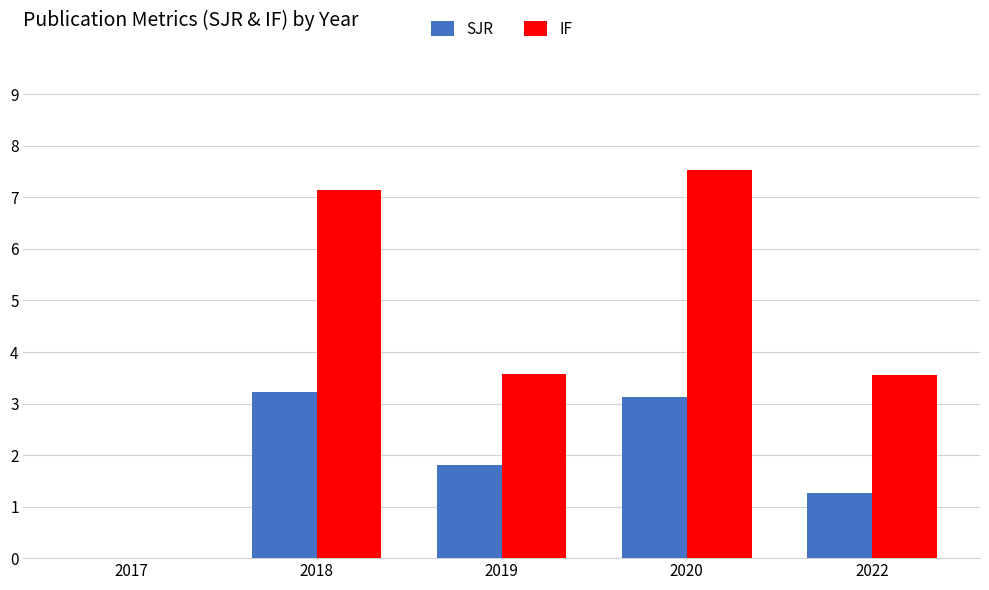

What is the highest value of the IF series?

7.5